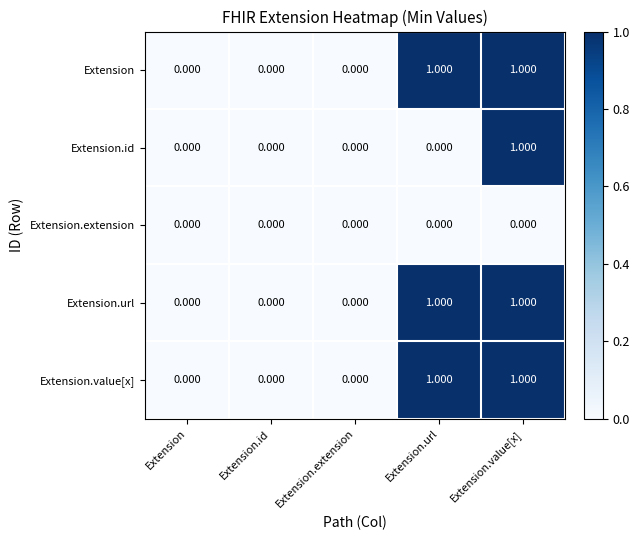

At which category is the sum across all series the highest?

Extension.value[x]